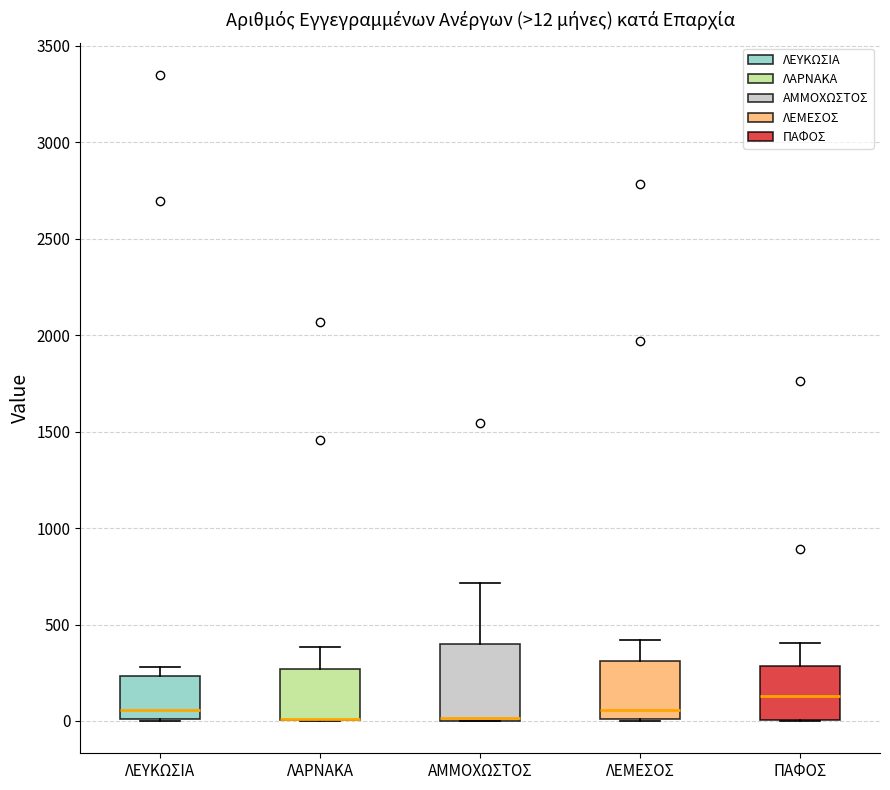

Which box is the tallest, from its lower edge to its upper edge?

ΑΜΜΟΧΩΣΤΟΣ